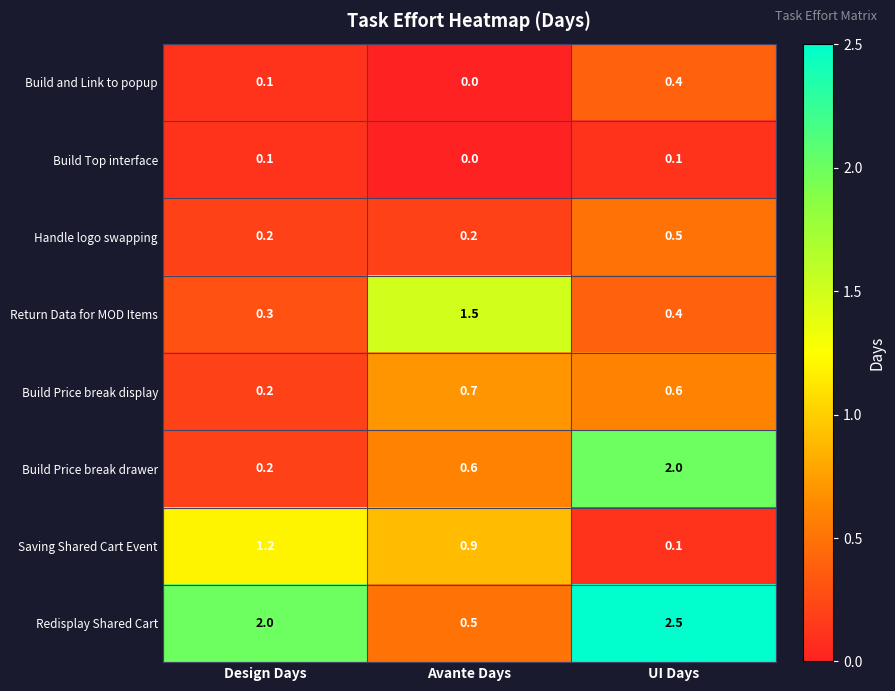

Which series has the largest total across all categories?

Redisplay Shared Cart